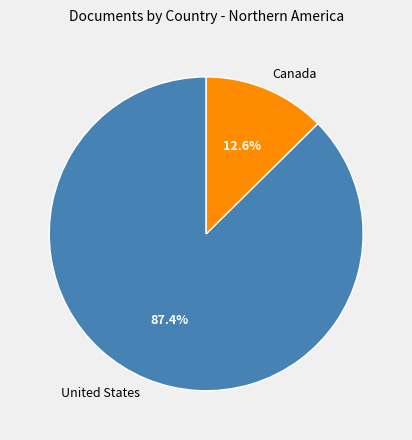

Is it true that Canada is 13% of the pie?

True